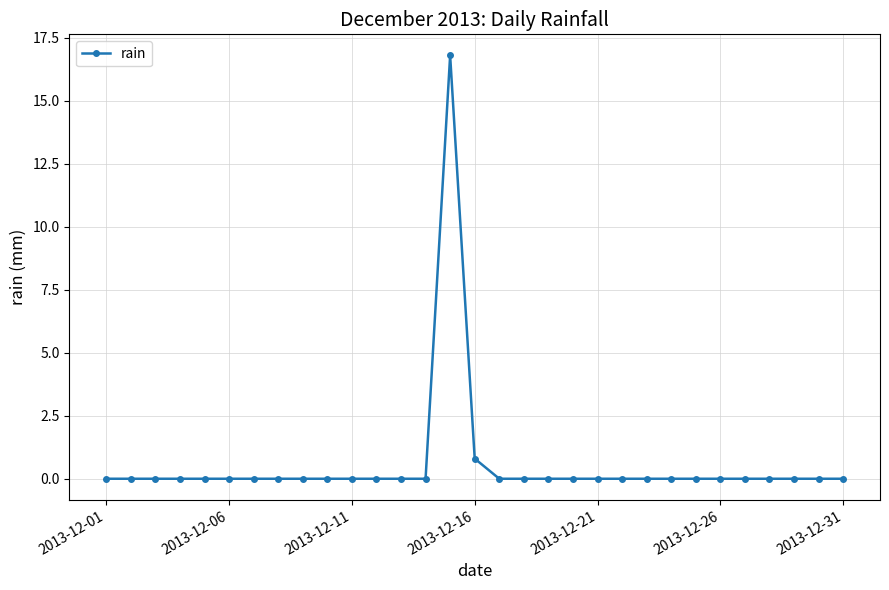

What is the greatest value displayed?

16.8